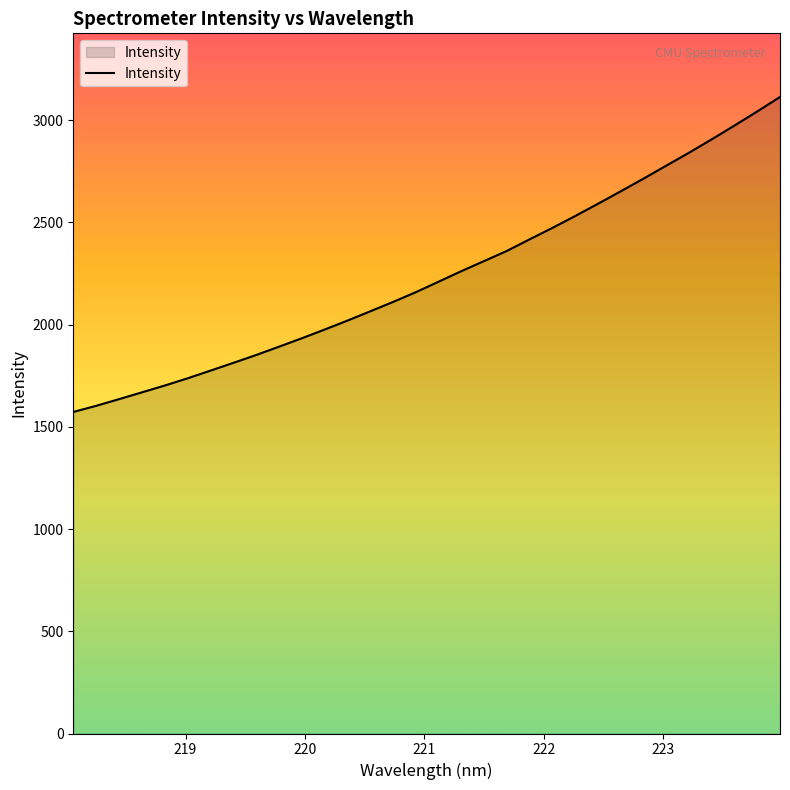

What is the difference between the maximum and minimum values?

1540.6